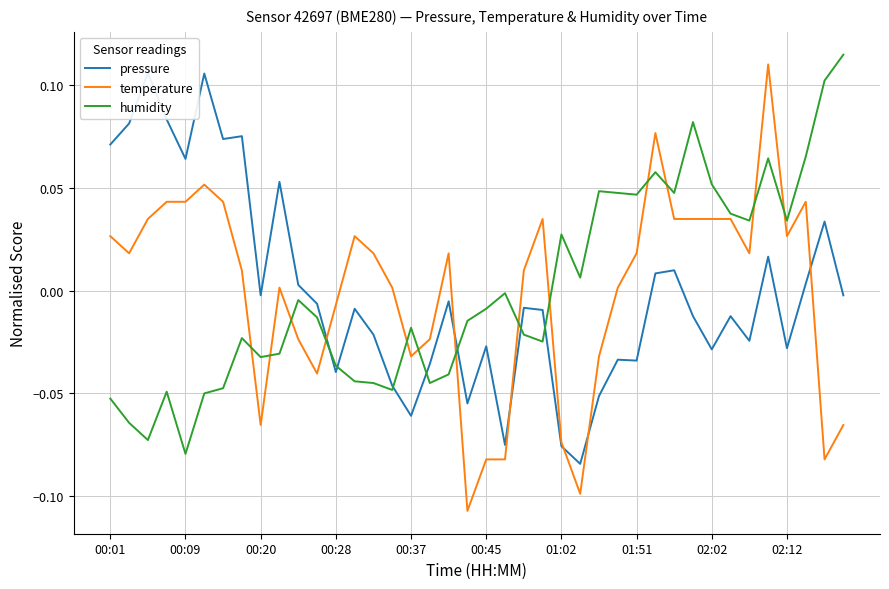

True or false: humidity and temperature intersect in this chart.

True